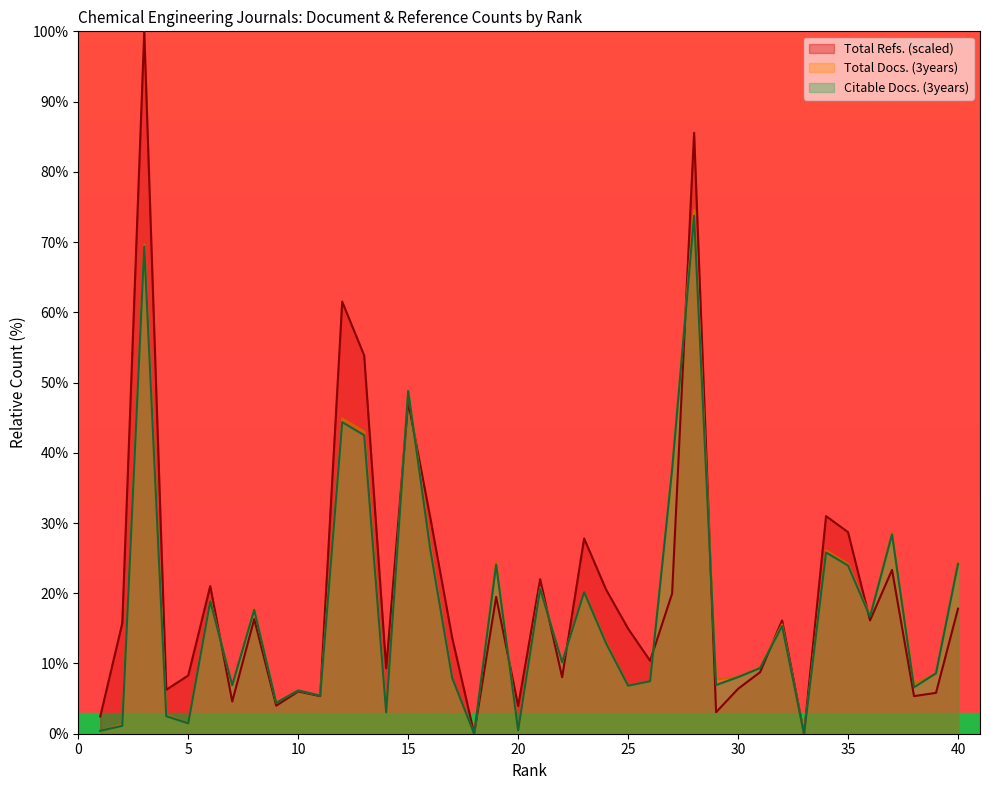

The value of Total Refs. at 32 is 16.1. True or false?

True